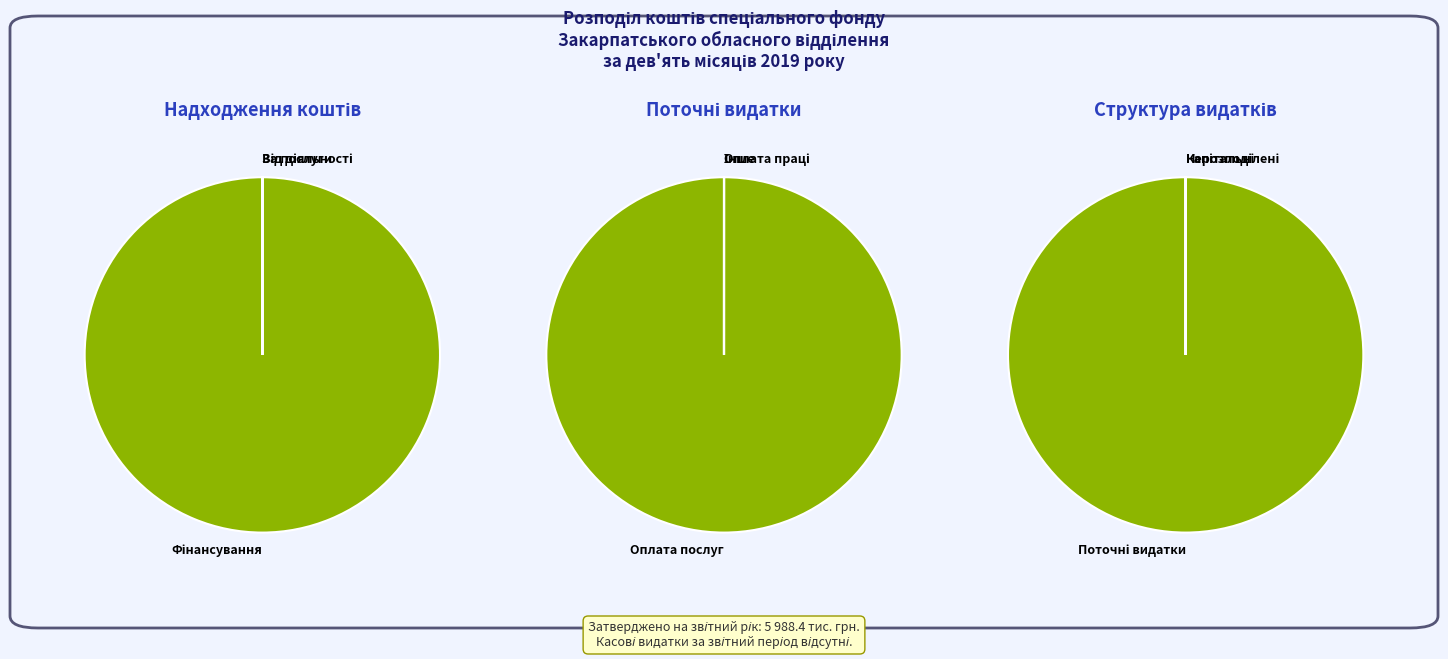

True or false: Видатки на відрядження accounts for 1% of the total.

False